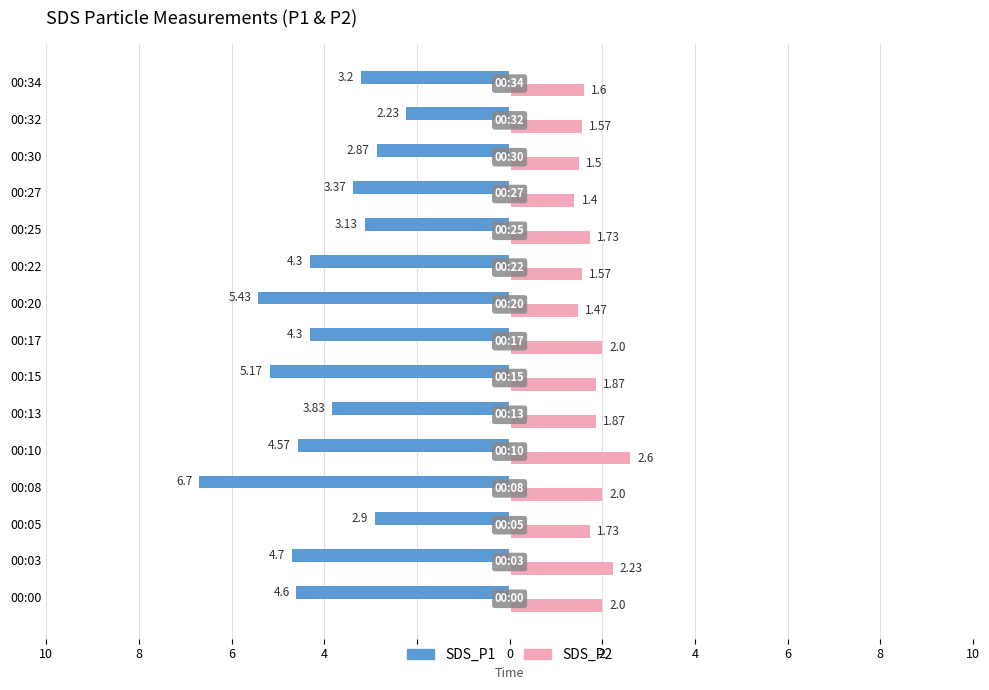

What are all the series names shown in the legend?

SDS_P1, SDS_P2